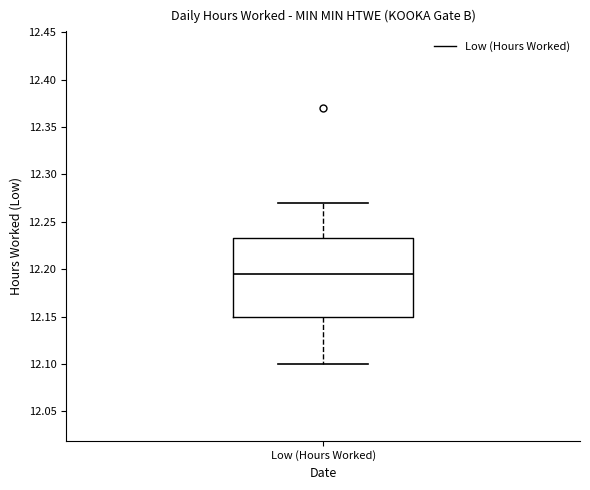

Where does the median line of the box for Low (Hours Worked) sit on the y-axis? The values are not printed on the chart, so give them approximately, as read against the axis.

12.195